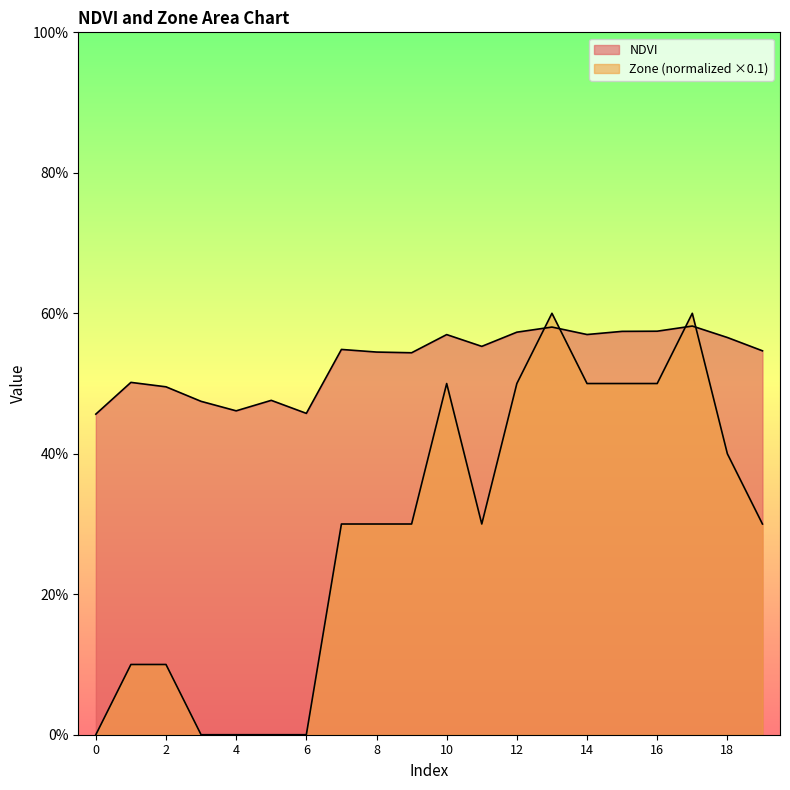

What is the total value across all series at 14?

1.1